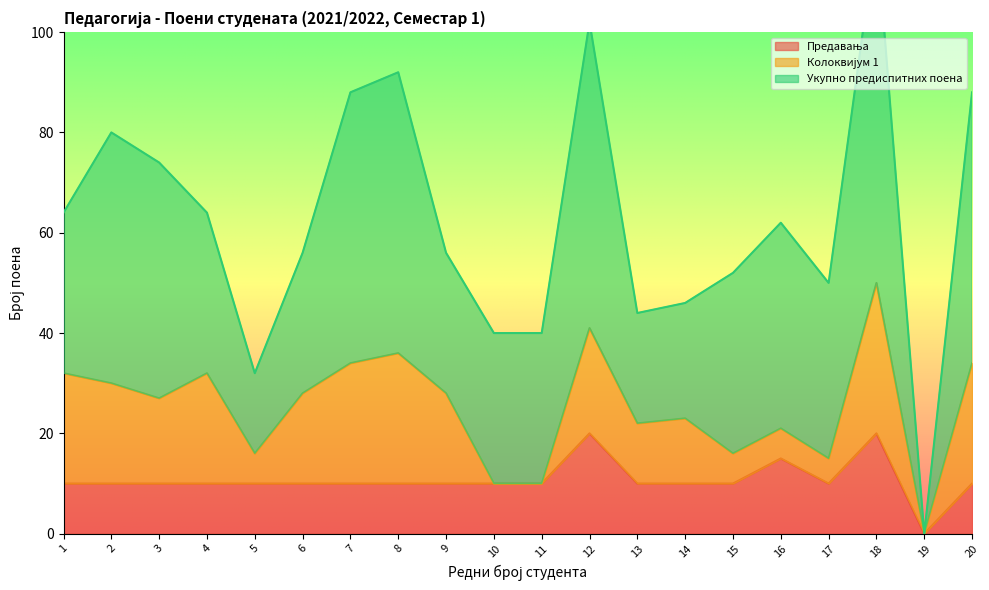

Does the chart display data point markers on the line(s)?

No